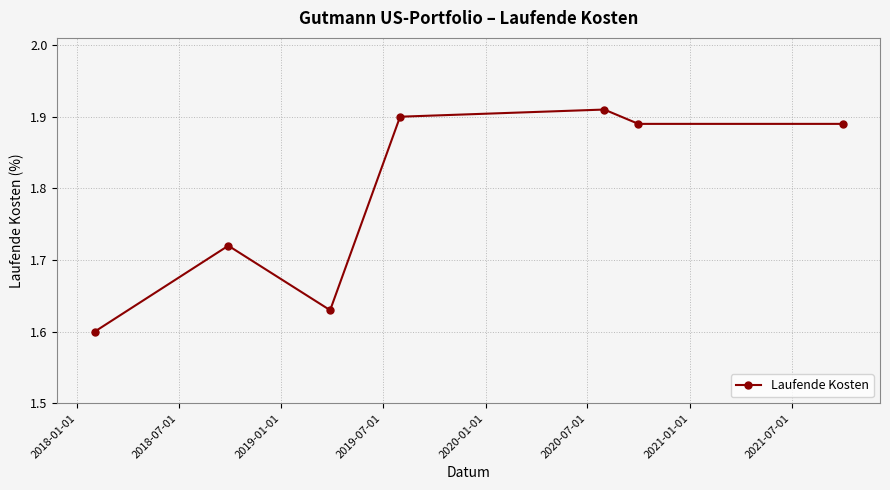

What is the difference between the second highest and minimum values?

0.3